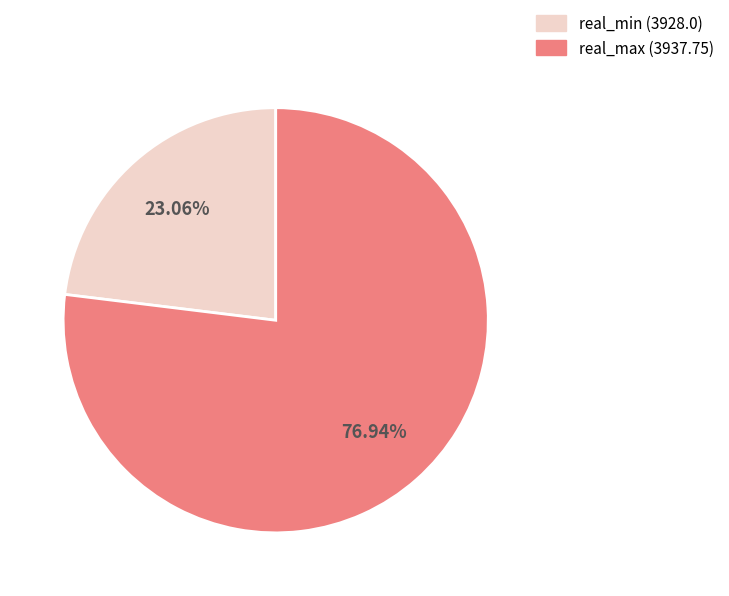

Which slice is the smallest?

real_min